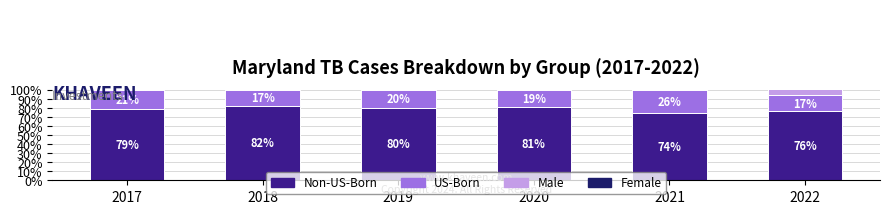

The value of Non-US-Born Cases at 2018 is 129.4. True or false?

False